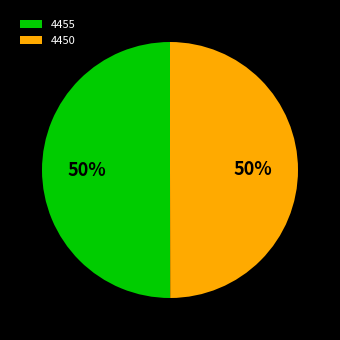

Count the number of slices in the pie.

2